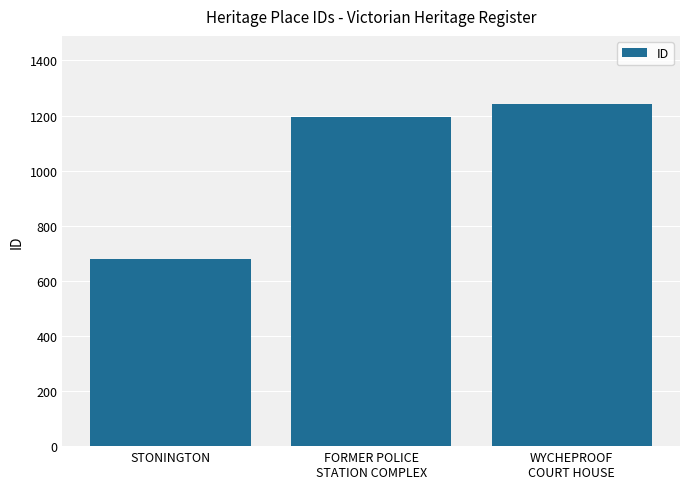

Does the chart contain any negative values?

No